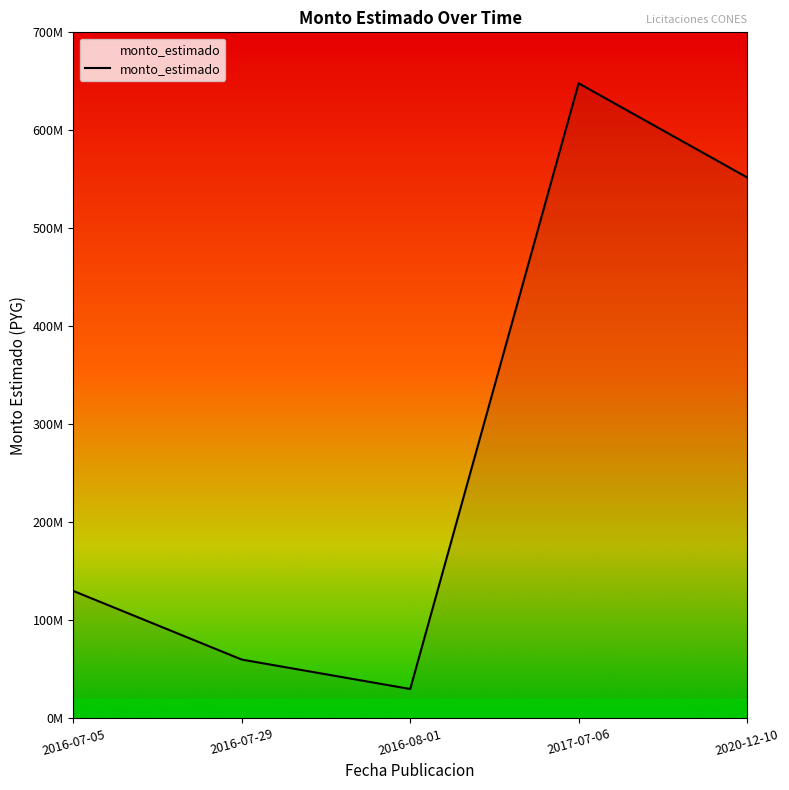

Reading left to right, list all the values displayed in this chart.

130000000	60000000	30000000	648000000	552000000